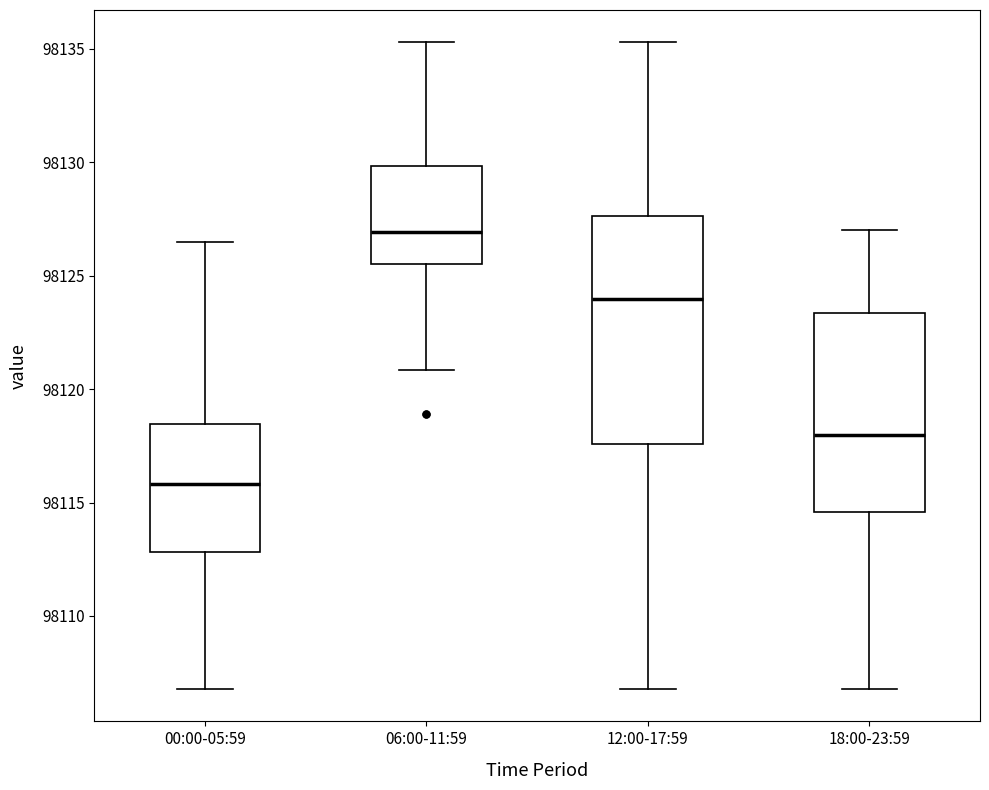

Which box is the tallest, from its lower edge to its upper edge?

12:00-17:59